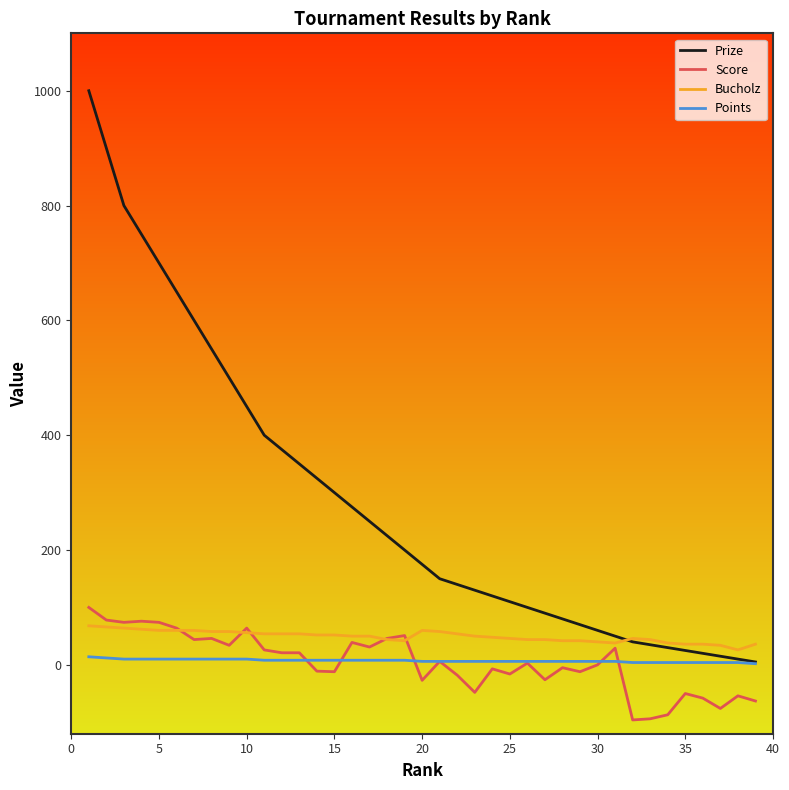

Which series has the widest spread of values?

Prize